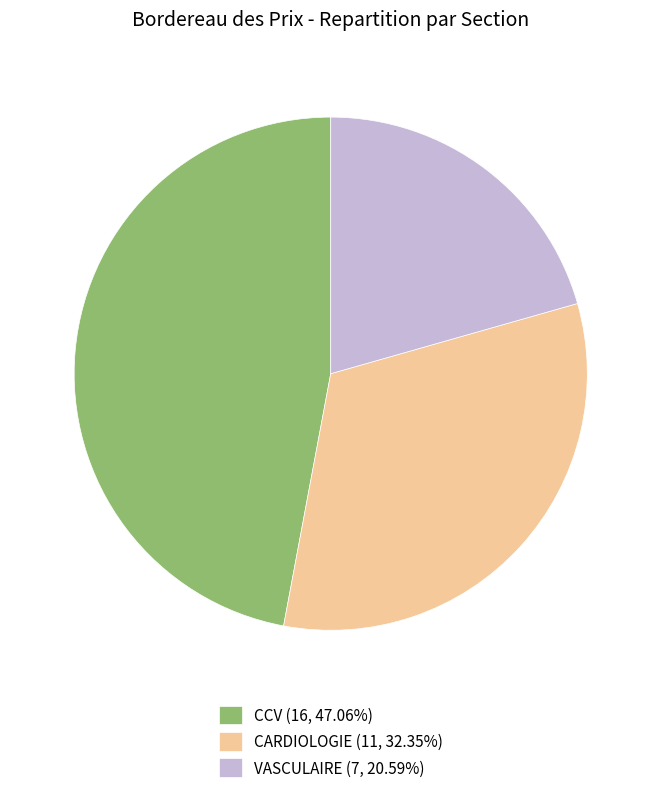

Do CCV and CARDIOLOGIE together represent more than half of the pie?

Yes